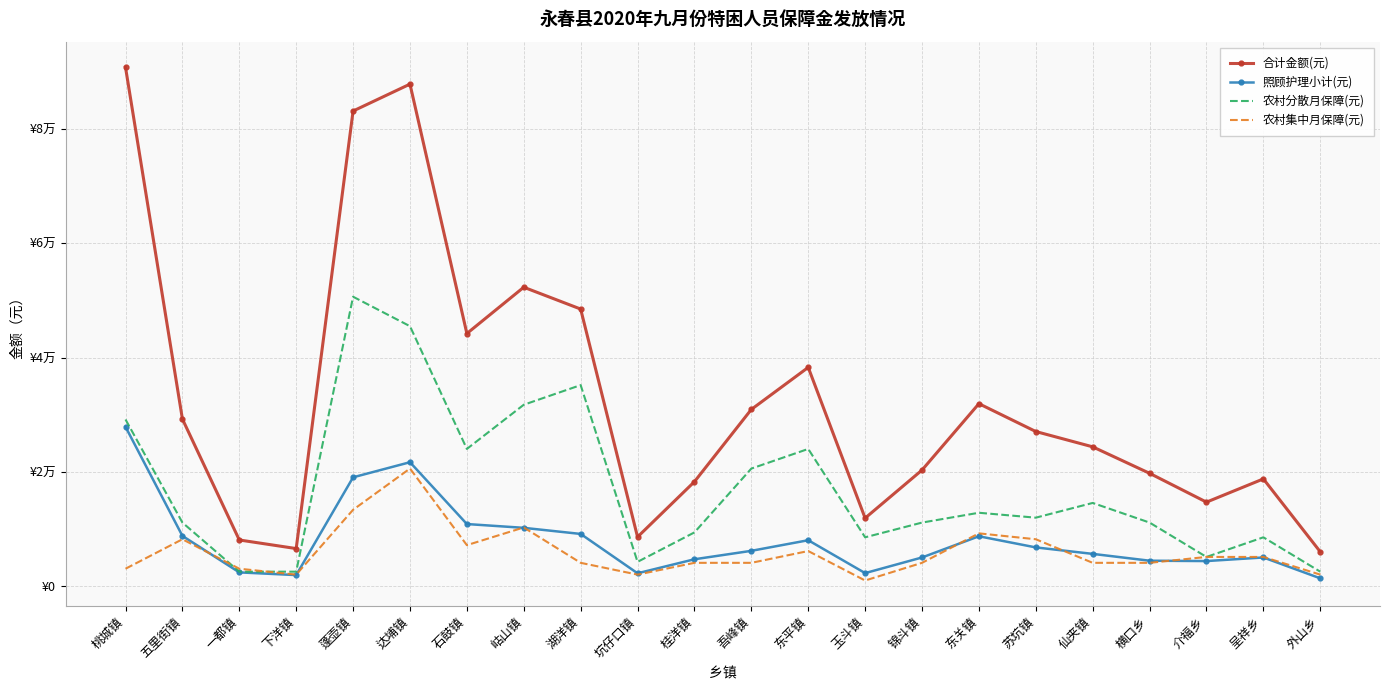

At which label is 农村集中月保障(元) closest to 10815?

岵山镇